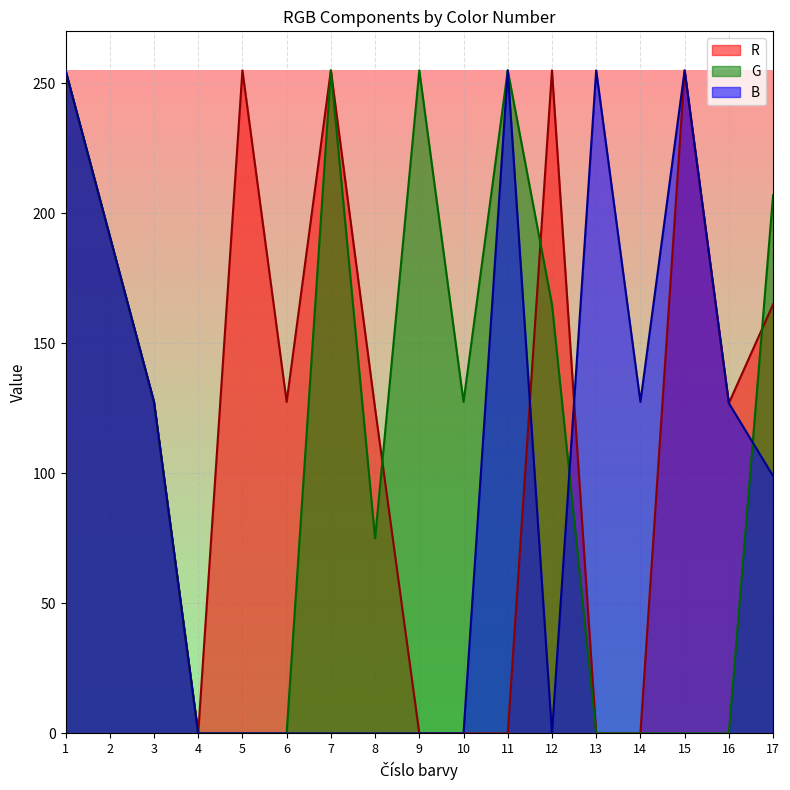

List the series in order of their peak value, lowest first.

R, G, B